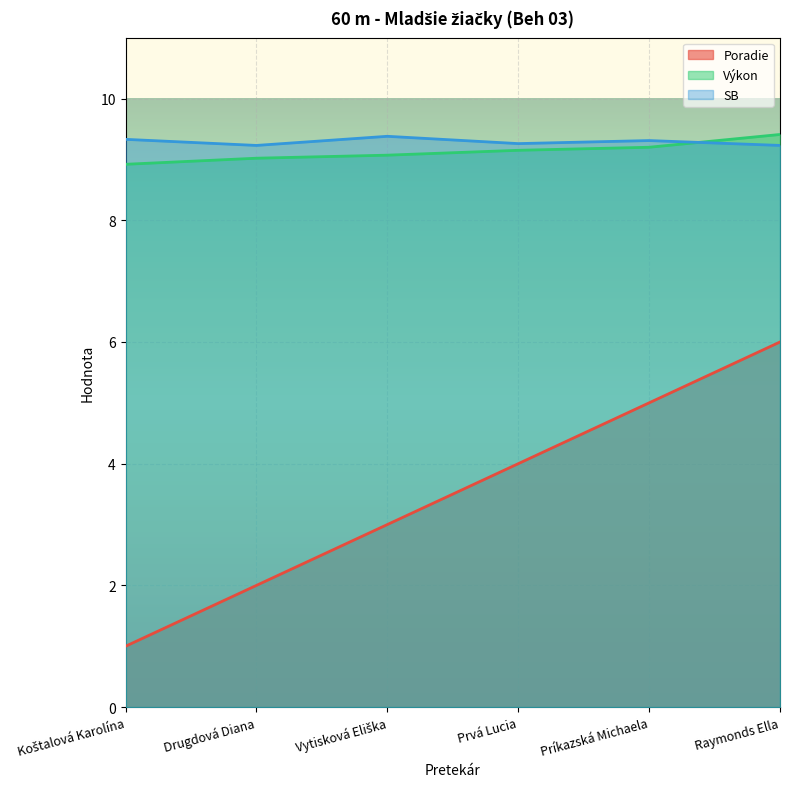

True or false: Výkon has a value of 9.1 at Vytisková Eliška.

True